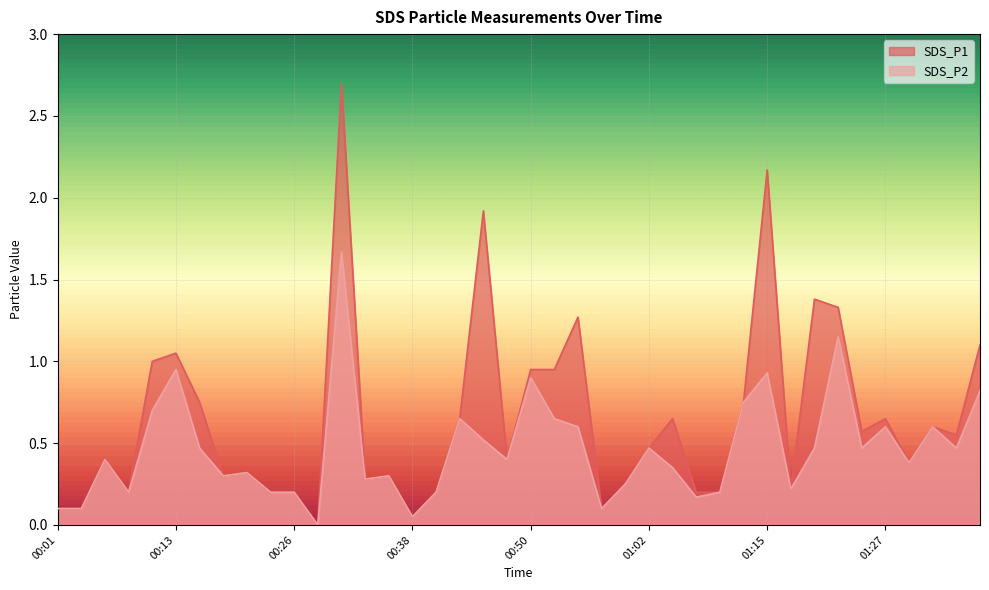

What is the average value of the SDS_P2 series?

0.5